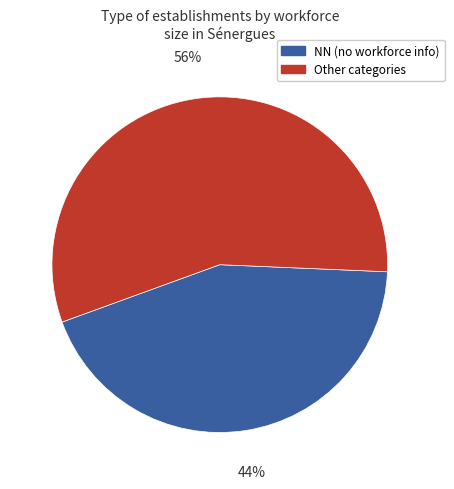

To the nearest percent, what portion does NN (no workforce info) represent?

44%